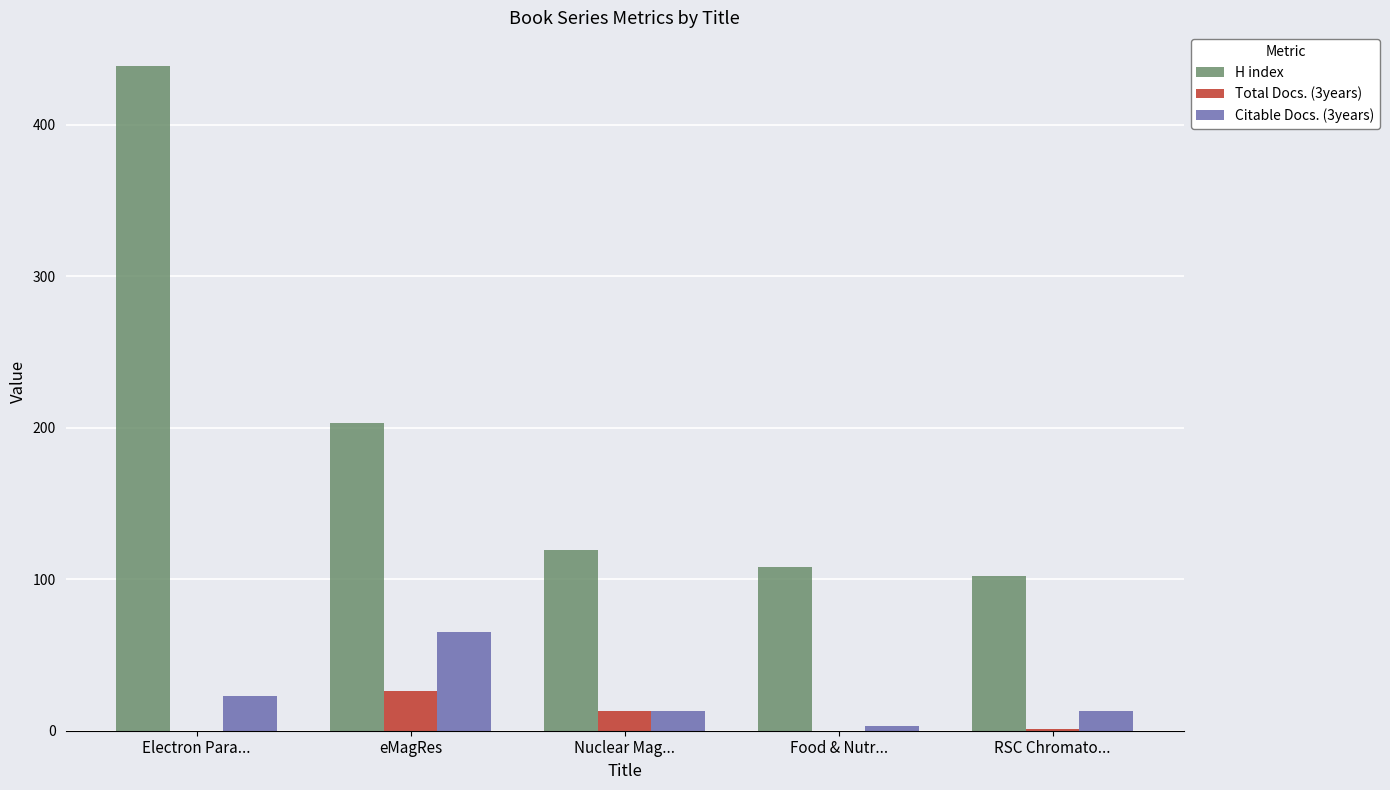

Count the number of data series in this chart.

3